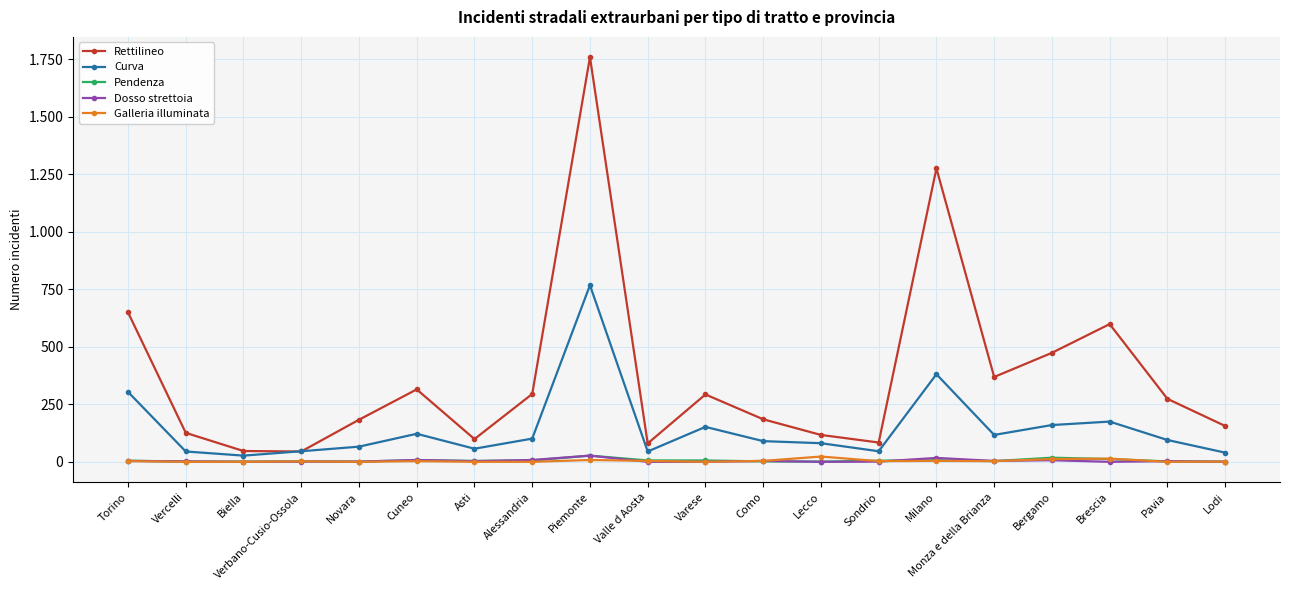

The value of Curva at Lecco is 81. True or false?

True